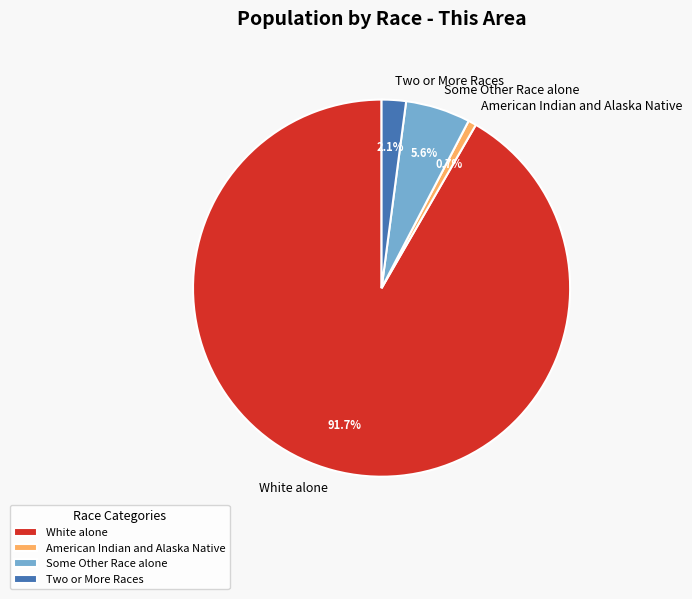

To the nearest percent, what is the difference between the Two or More Races and American Indian and Alaska Native slice percentages?

1%